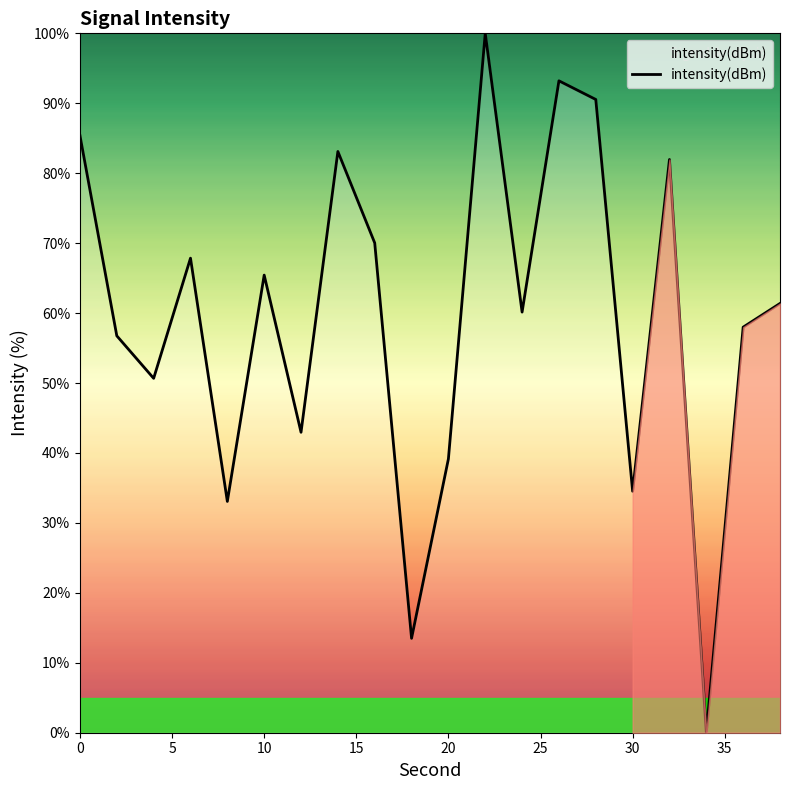

What is the difference between the maximum and minimum values?

100.0